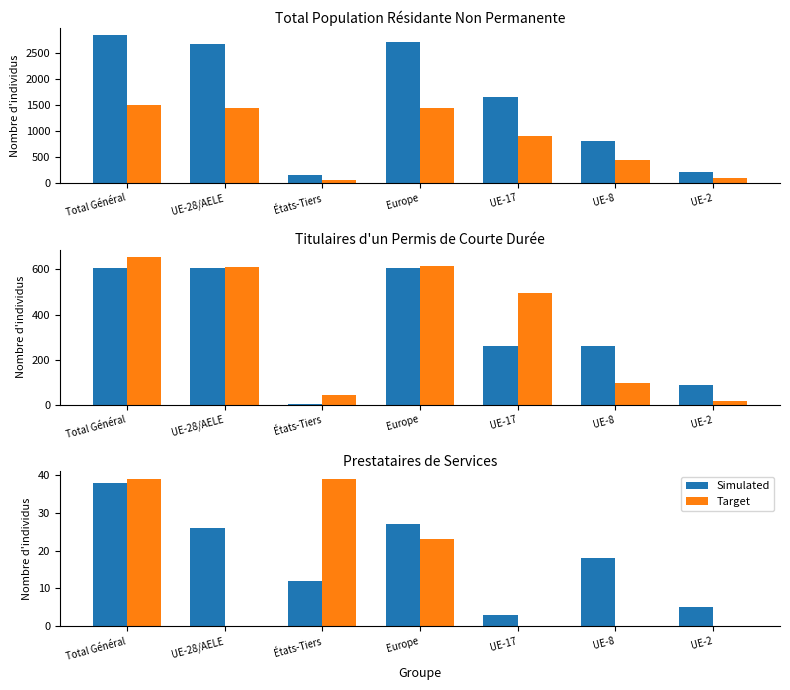

How many groups of bars are there?

7